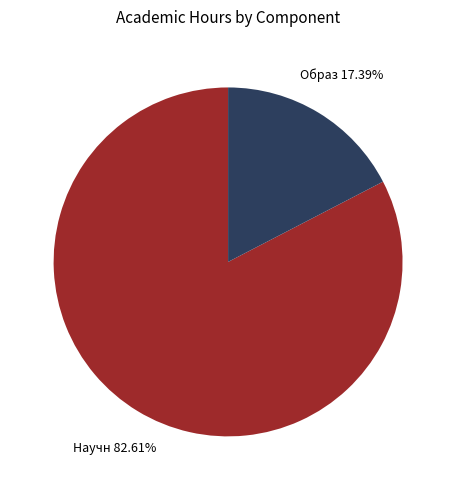

To the nearest percent, what is the difference between the largest and smallest slice percentages?

65%